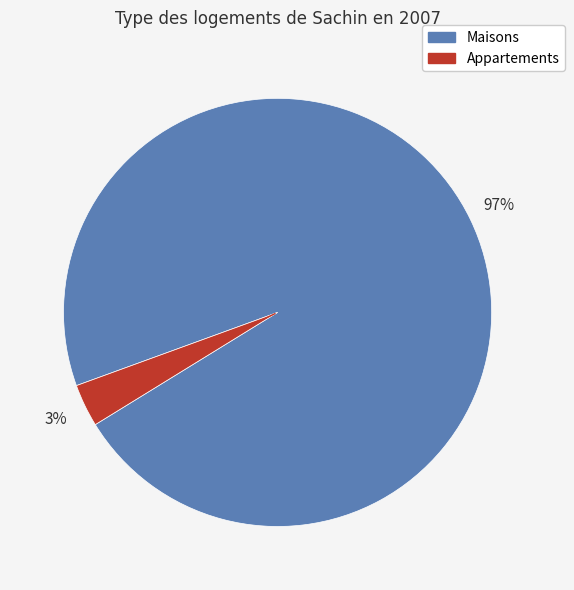

The Appartements slice represents 3% of the pie. True or false?

True